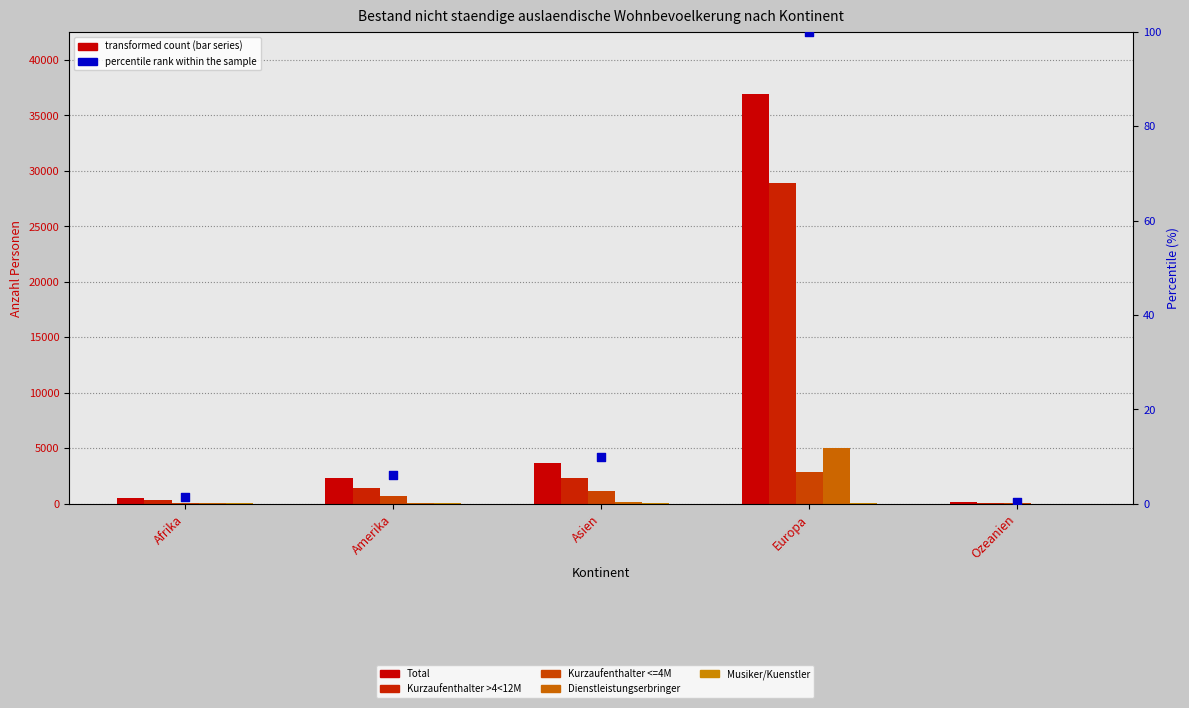

At which category is the sum across all series the highest?

Europa